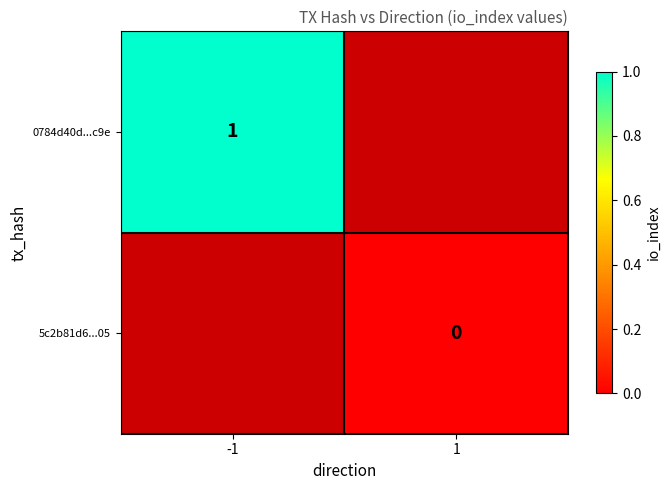

Is it true that 0784d40d...c9e equals 1.0 at -1?

True